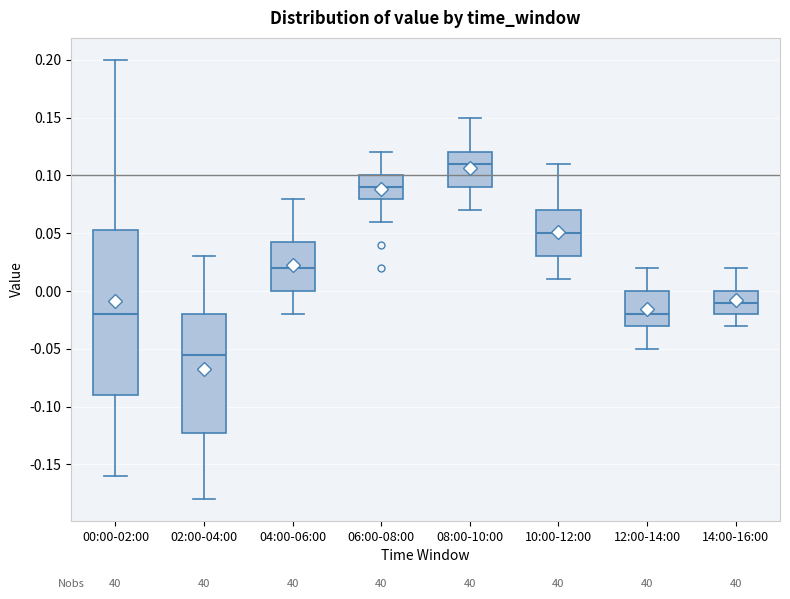

Which box is the tallest, from its lower edge to its upper edge?

00:00-02:00